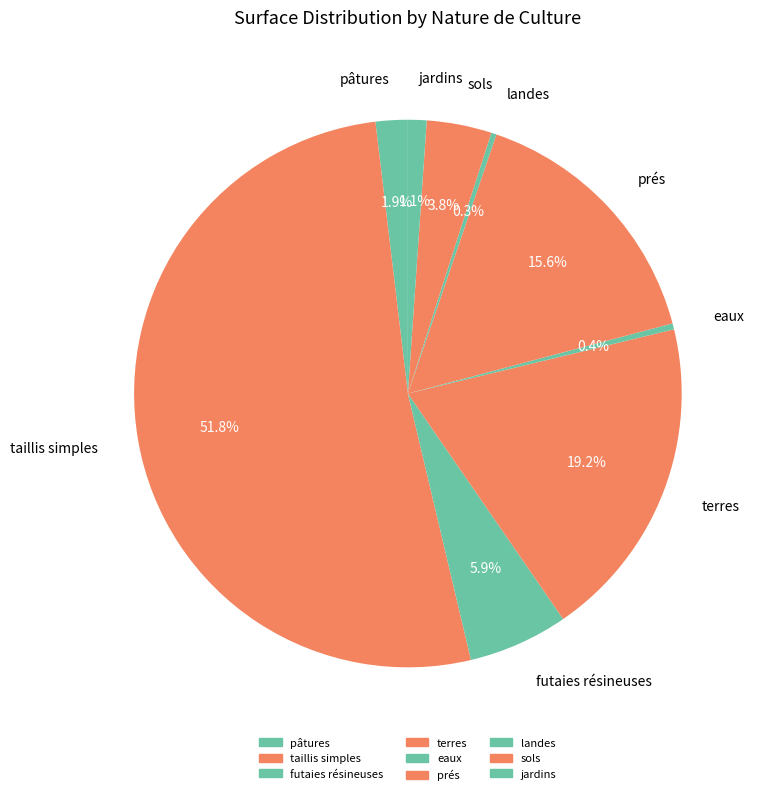

To the nearest percent, what is the difference between the largest and smallest slice percentages?

51%